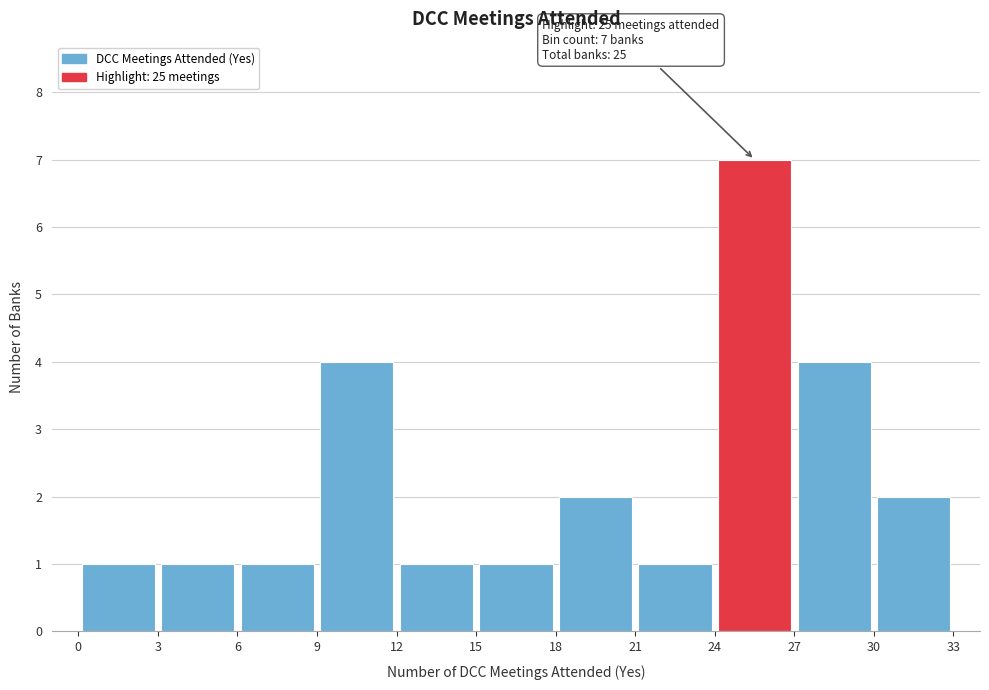

Over which range of the x-axis is the bar tallest?

24 to 27